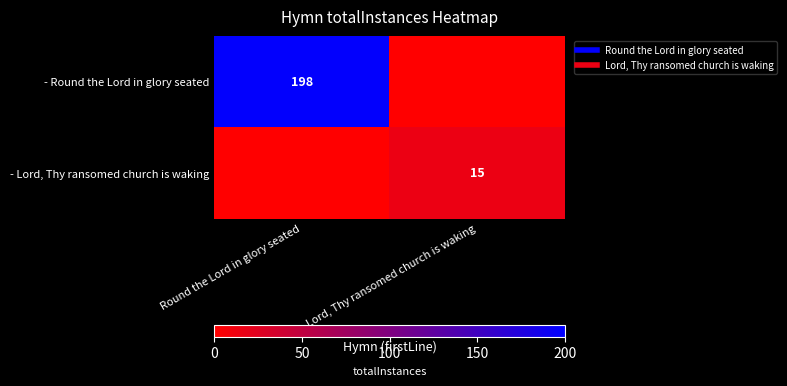

Rank the series by their maximum value, from highest to lowest.

- Round the Lord in glory seated, - Lord, Thy ransomed church is waking